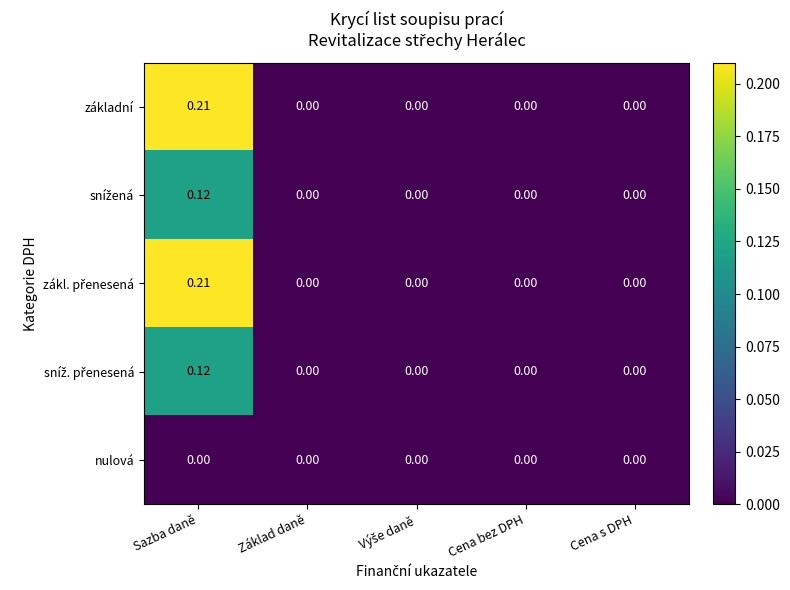

At which category is the sum across all series the highest?

Sazba daně